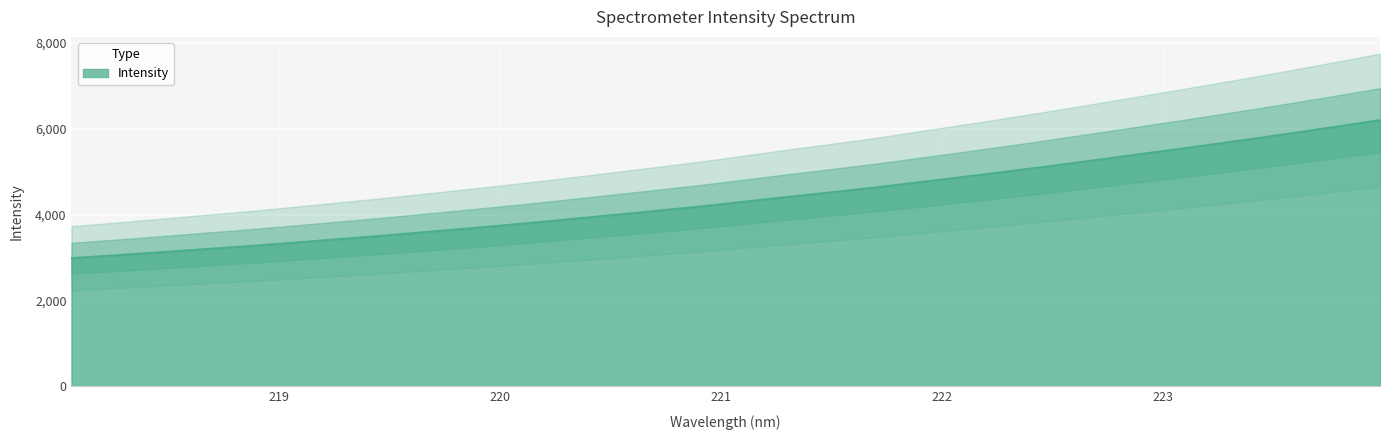

The chart shows a value of 1679.2 at 219.7801. True or false?

False